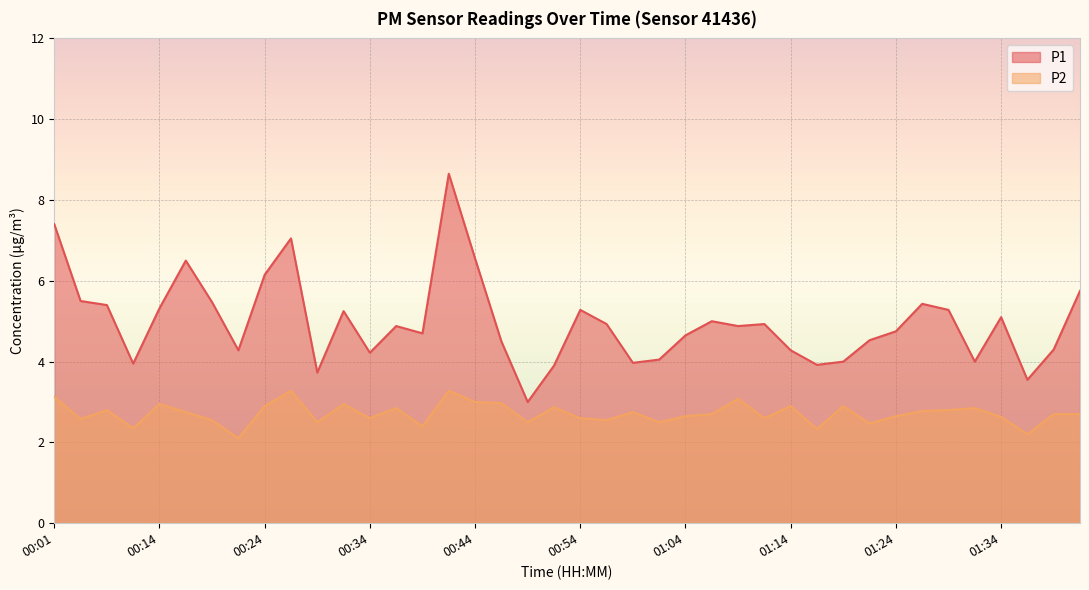

What is the maximum value shown in the chart?

8.7